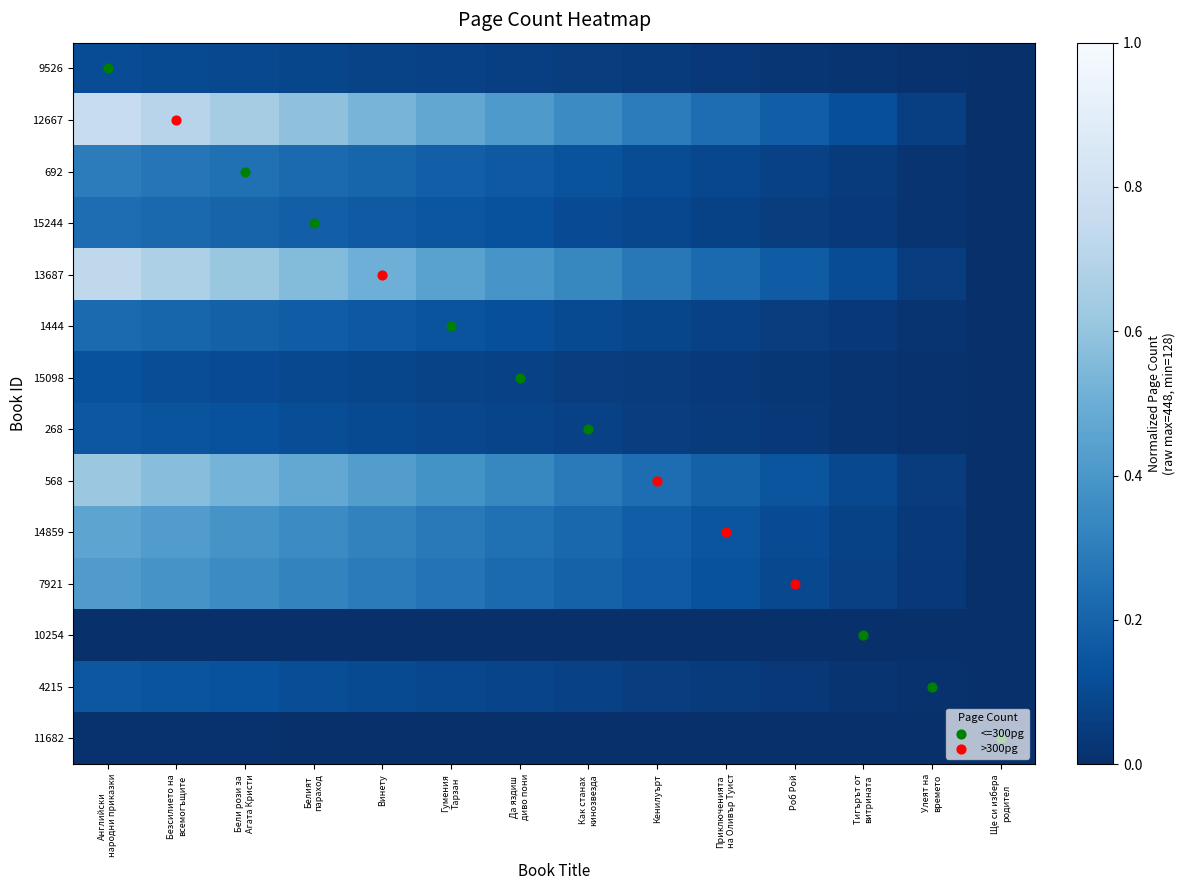

What is the spread (max minus min) of values at Винету?

0.5